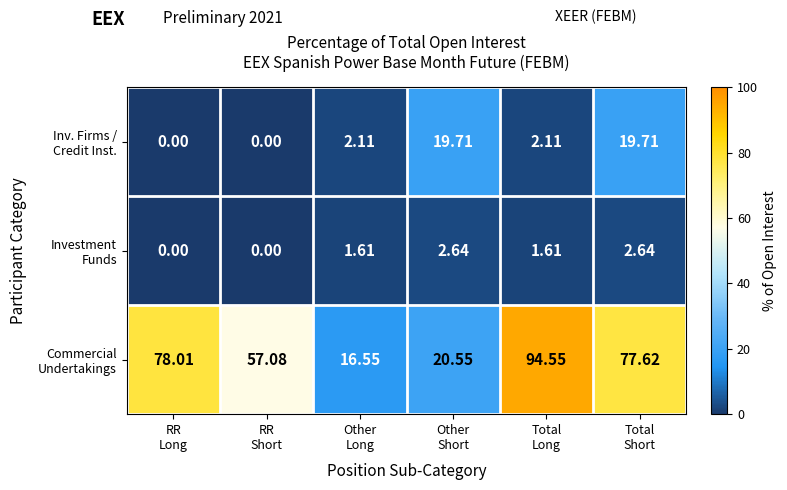

At how many categories does at least one series exceed 32?

4